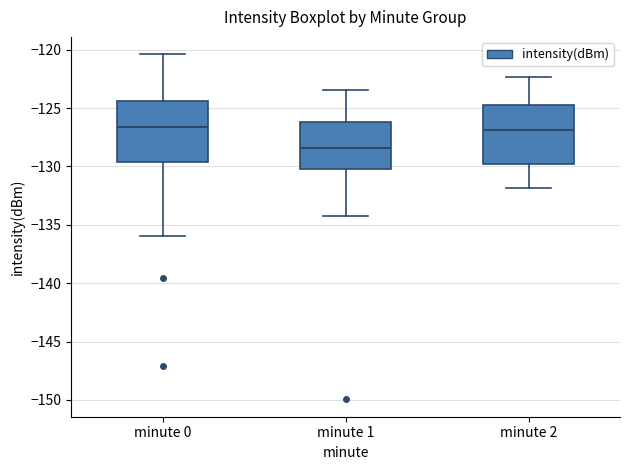

Reading left to right, transcribe this box plot: for each box, give where its median line is, the range the box spans, and where its two whiskers end, as read against the y-axis. The values are not printed on the chart, so give them approximately, as read against the axis.

minute 0: median -126.5, box -129.5 to -124.5, whiskers -136.0 to -120.5
minute 1: median -128.5, box -130.0 to -126.0, whiskers -134.0 to -123.5
minute 2: median -127.0, box -130.0 to -124.5, whiskers -132.0 to -122.5